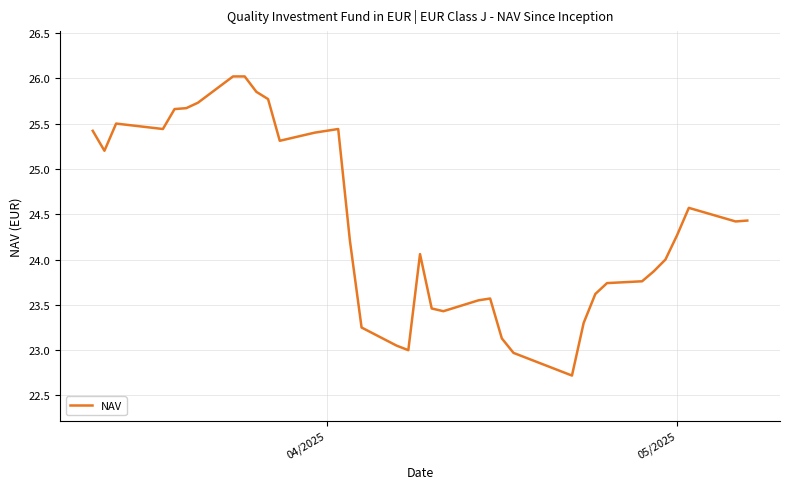

What is the greatest value displayed?

26.0